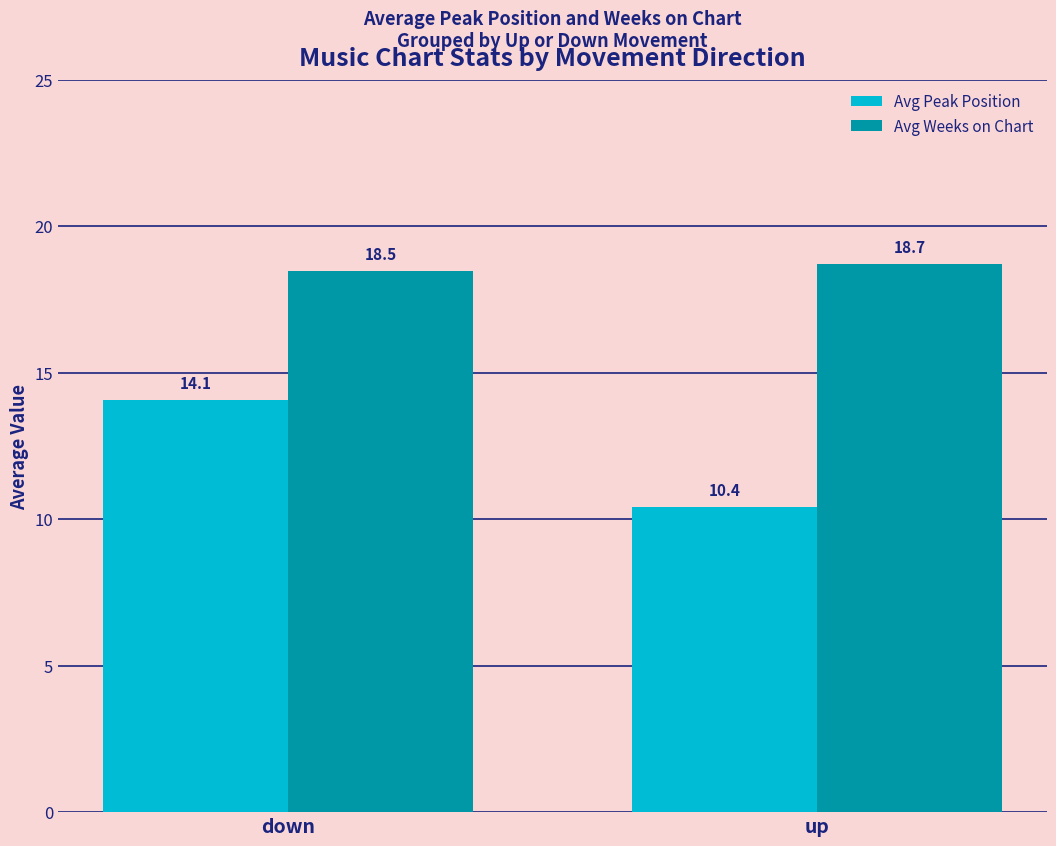

Reading right to left, list all the values displayed in this chart.

Avg Peak Position: up=10.4	down=14.1
Avg Weeks on Chart: up=18.7	down=18.5